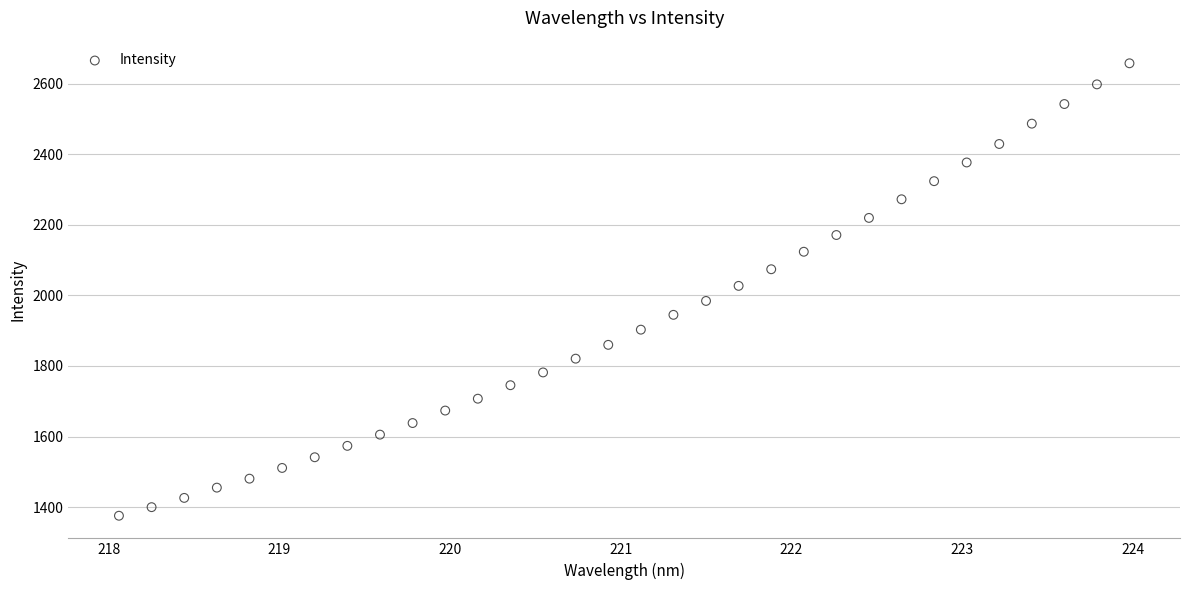

What is the range of Y values (max minus min)?

1281.8